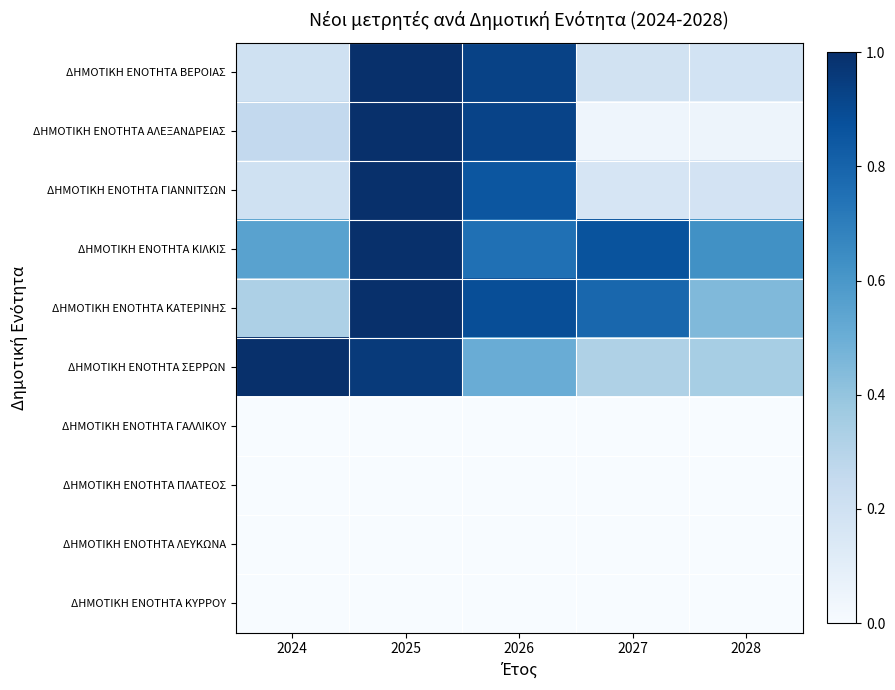

Reading left to right, what are all the values shown in this chart?

ΔΗΜΟΤΙΚΗ ΕΝΟΤΗΤΑ ΒΕΡΟΙΑΣ: 2024=0.2	2025=1.0	2026=0.9	2027=0.2	2028=0.2
ΔΗΜΟΤΙΚΗ ΕΝΟΤΗΤΑ ΑΛΕΞΑΝΔΡΕΙΑΣ: 2024=0.3	2025=1.0	2026=0.9	2027=0.0	2028=0.0
ΔΗΜΟΤΙΚΗ ΕΝΟΤΗΤΑ ΓΙΑΝΝΙΤΣΩΝ: 2024=0.2	2025=1.0	2026=0.9	2027=0.2	2028=0.2
ΔΗΜΟΤΙΚΗ ΕΝΟΤΗΤΑ ΚΙΛΚΙΣ: 2024=0.6	2025=1.0	2026=0.8	2027=0.9	2028=0.6
ΔΗΜΟΤΙΚΗ ΕΝΟΤΗΤΑ ΚΑΤΕΡΙΝΗΣ: 2024=0.3	2025=1.0	2026=0.9	2027=0.8	2028=0.4
ΔΗΜΟΤΙΚΗ ΕΝΟΤΗΤΑ ΣΕΡΡΩΝ: 2024=1.0	2025=1.0	2026=0.5	2027=0.3	2028=0.3
ΔΗΜΟΤΙΚΗ ΕΝΟΤΗΤΑ ΓΑΛΛΙΚΟΥ: 2024=0.0	2025=0.0	2026=0.0	2027=0.0	2028=0.0
ΔΗΜΟΤΙΚΗ ΕΝΟΤΗΤΑ ΠΛΑΤΕΟΣ: 2024=0.0	2025=0.0	2026=0.0	2027=0.0	2028=0.0
ΔΗΜΟΤΙΚΗ ΕΝΟΤΗΤΑ ΛΕΥΚΩΝΑ: 2024=0.0	2025=0.0	2026=0.0	2027=0.0	2028=0.0
ΔΗΜΟΤΙΚΗ ΕΝΟΤΗΤΑ ΚΥΡΡΟΥ: 2024=0.0	2025=0.0	2026=0.0	2027=0.0	2028=0.0